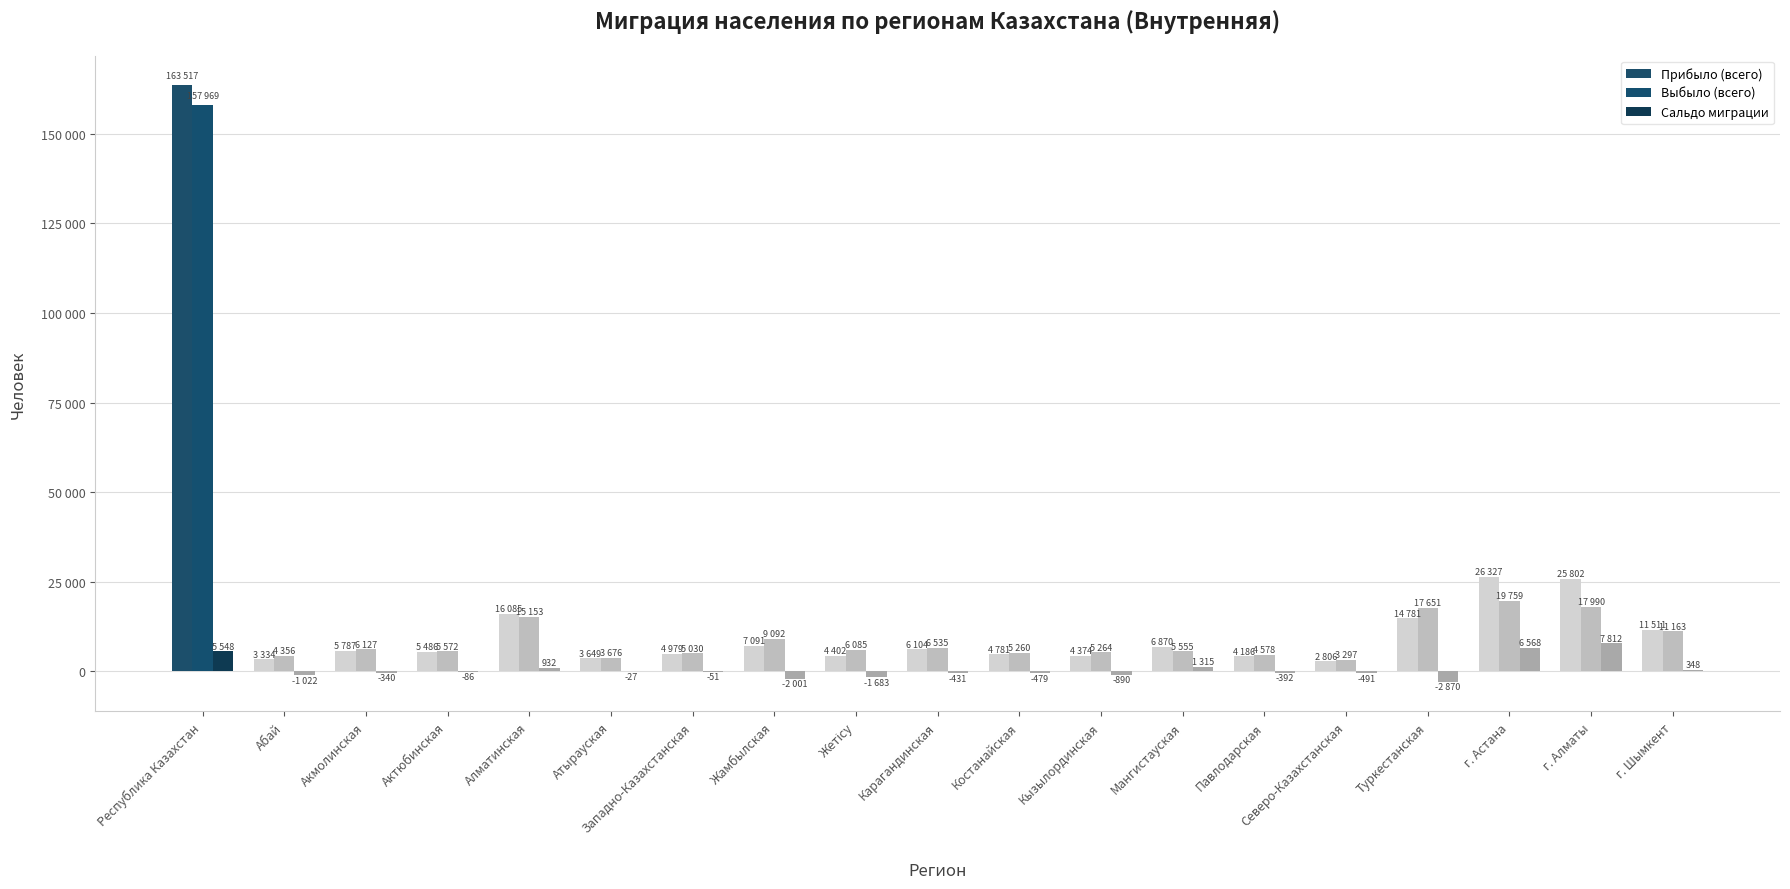

What is the total value across all series at Атырауская?

7298